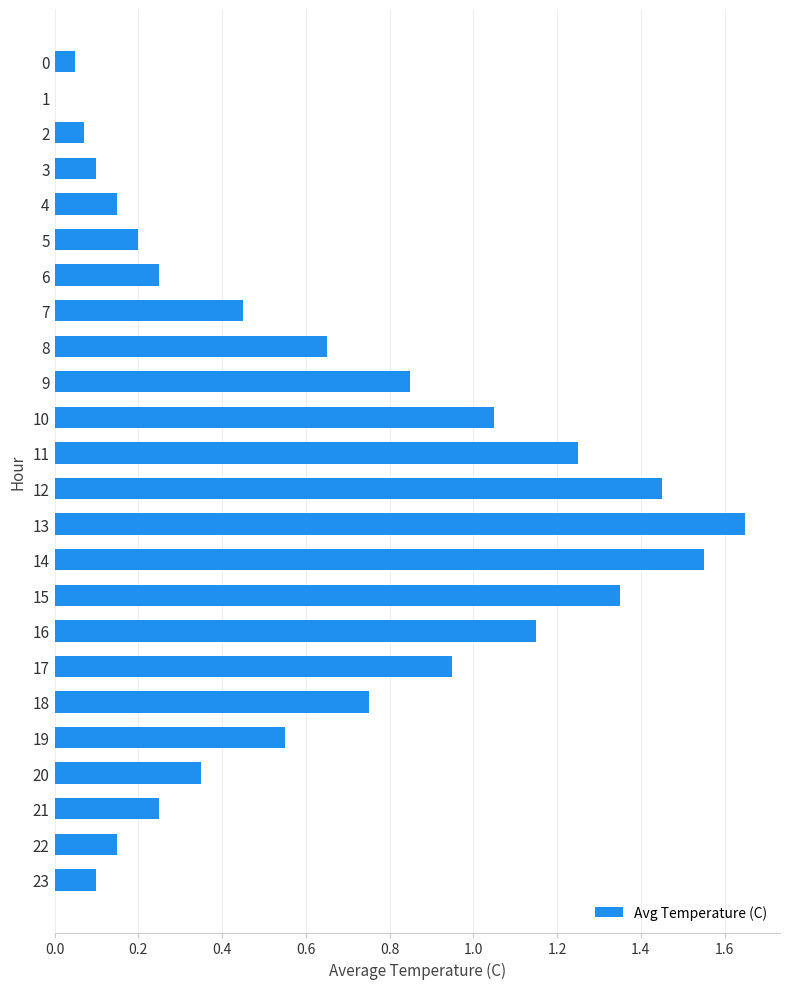

The chart shows a value of 2.3 at 12. True or false?

False